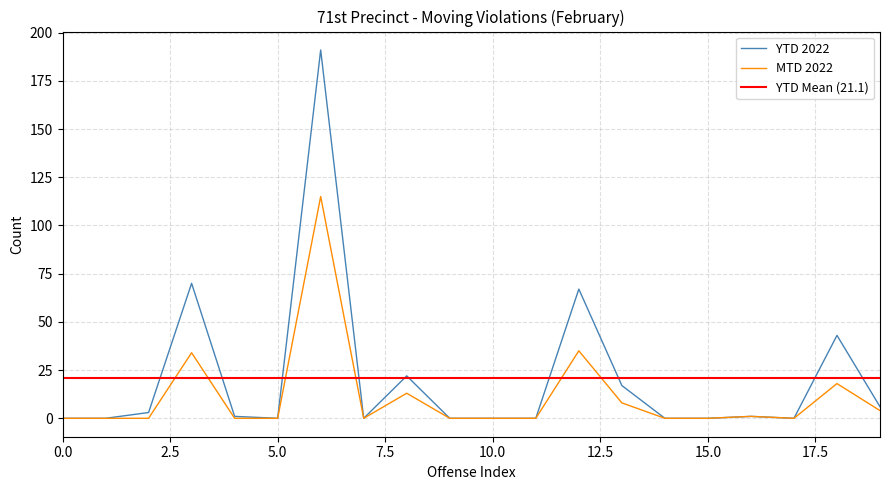

The YTD 2022 series shows -112 at 5.0. True or false?

False